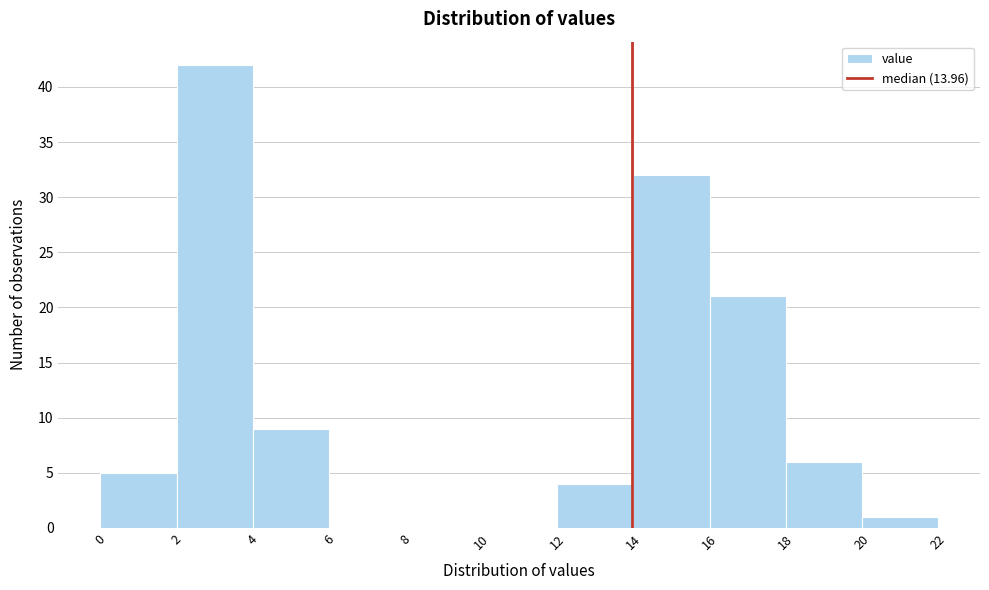

Reading left to right, transcribe this chart: for each bar, give the range it covers on the x-axis and its height. The values are not printed on the chart, so give them approximately, as read against the axis.

0 to 2: 5
2 to 4: 42
4 to 6: 9
6 to 8: 0
8 to 10: 0
10 to 12: 0
12 to 14: 4
14 to 16: 32
16 to 18: 21
18 to 20: 6
20 to 22: 1